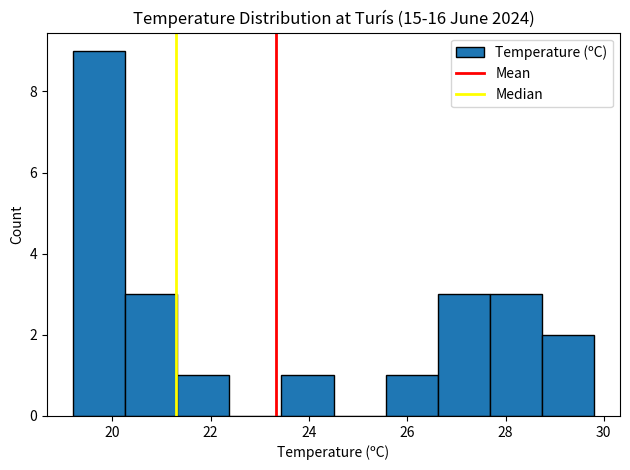

Reading left to right, transcribe this chart: for each bar, give the range it covers on the x-axis and its height. Neither the bar edges nor the heights are printed on the chart, so give them approximately, as read against the axes.

19.20 to 20.26: 9
20.26 to 21.32: 3
21.32 to 22.38: 1
22.38 to 23.44: 0
23.44 to 24.50: 1
24.50 to 25.56: 0
25.56 to 26.62: 1
26.62 to 27.68: 3
27.68 to 28.74: 3
28.74 to 29.80: 2